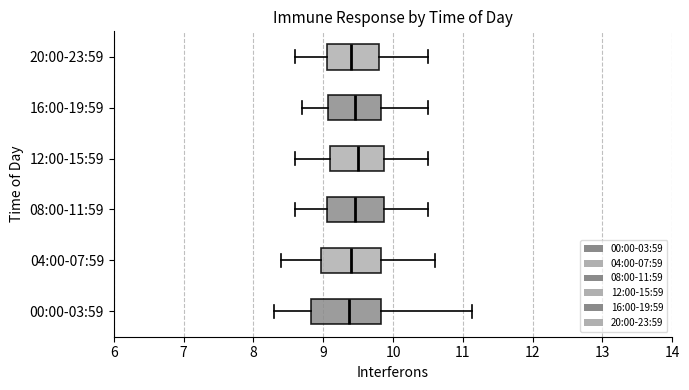

Reading bottom to top, read every box against the x-axis: the position of its median line, the range the box covers, and the ends of its whiskers. The values are not printed on the chart, so give them approximately, as read against the axis.

00:00-03:59: median 9.4, box 8.8 to 9.8, whiskers 8.3 to 11.1
04:00-07:59: median 9.4, box 9.0 to 9.8, whiskers 8.4 to 10.6
08:00-11:59: median 9.5, box 9.1 to 9.9, whiskers 8.6 to 10.5
12:00-15:59: median 9.5, box 9.1 to 9.9, whiskers 8.6 to 10.5
16:00-19:59: median 9.5, box 9.1 to 9.8, whiskers 8.7 to 10.5
20:00-23:59: median 9.4, box 9.1 to 9.8, whiskers 8.6 to 10.5